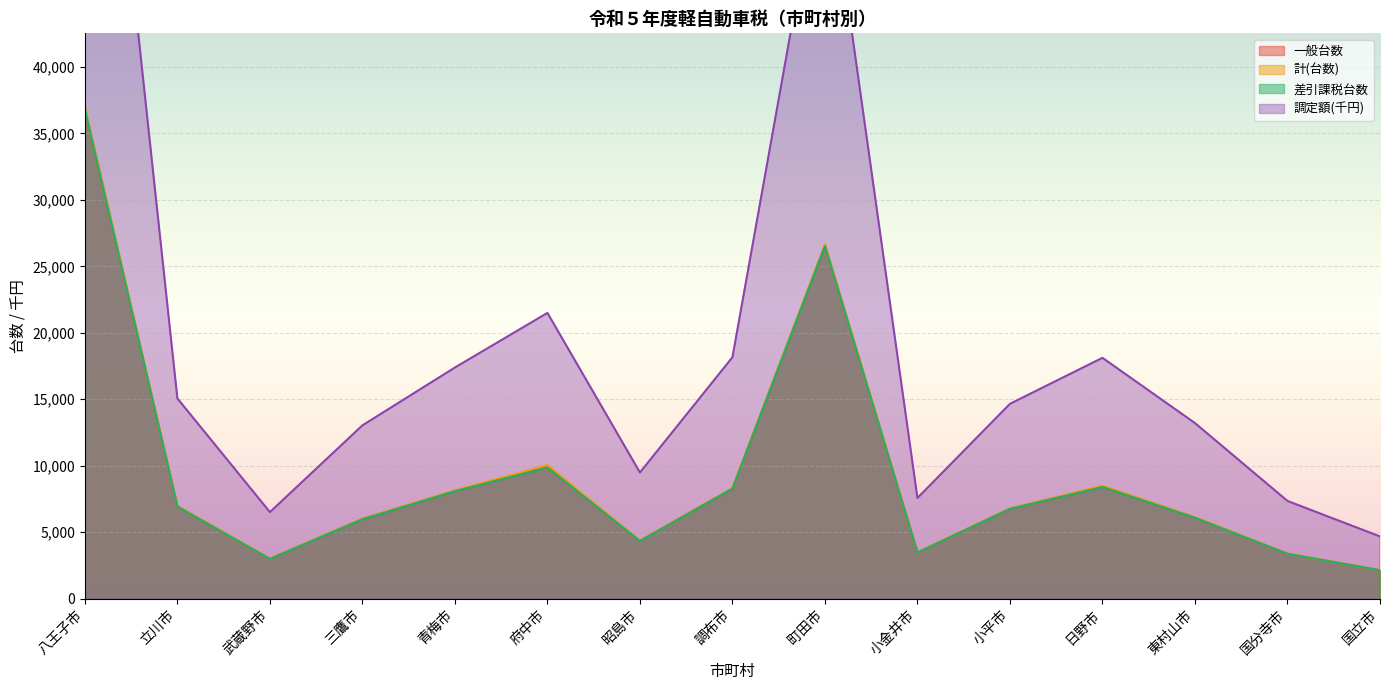

Is the value of 一般台数 at 武蔵野市 greater than the value of 調定額(千円) at 日野市?

No